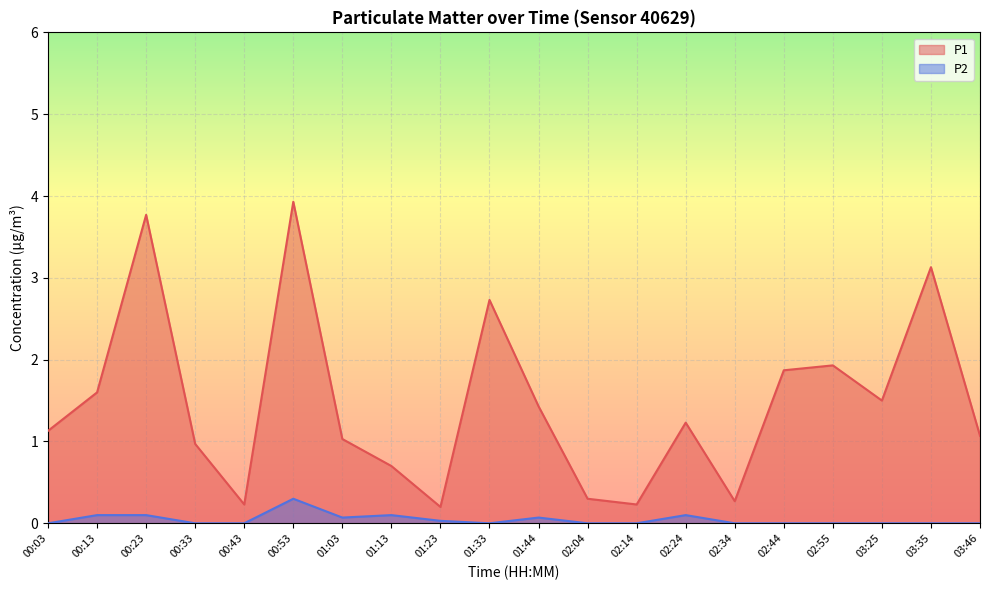

Reading right to left, transcribe all the data shown in this chart.

P1: 03:46=1.1	03:35=3.1	03:25=1.5	02:55=1.9	02:44=1.9	02:34=0.3	02:24=1.2	02:14=0.2	02:04=0.3	01:44=1.4	01:33=2.7	01:23=0.2	01:13=0.7	01:03=1.0	00:53=3.9	00:43=0.2	00:33=1.0	00:23=3.8	00:13=1.6	00:03=1.1
P2: 03:46=0.0	03:35=0.0	03:25=0.0	02:55=0.0	02:44=0.0	02:34=0.0	02:24=0.1	02:14=0.0	02:04=0.0	01:44=0.1	01:33=0.0	01:23=0.0	01:13=0.1	01:03=0.1	00:53=0.3	00:43=0.0	00:33=0.0	00:23=0.1	00:13=0.1	00:03=0.0